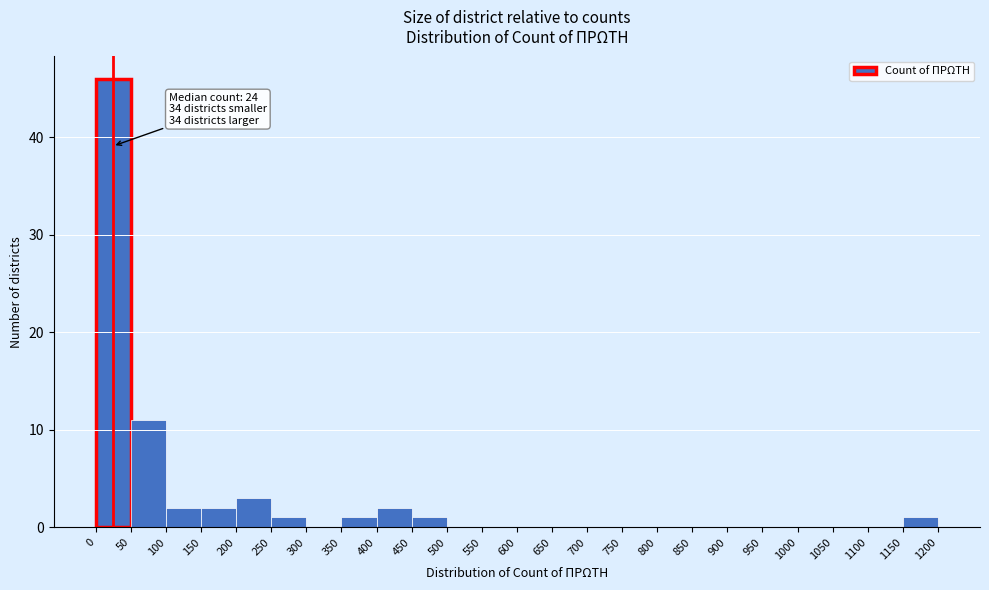

Which range on the x-axis has the tallest bar?

0 to 50